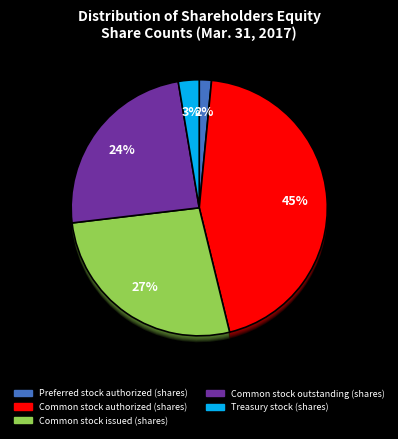

What is the ratio of the value at Preferred stock authorized (shares) to the value at Common stock issued (shares)?

0.1